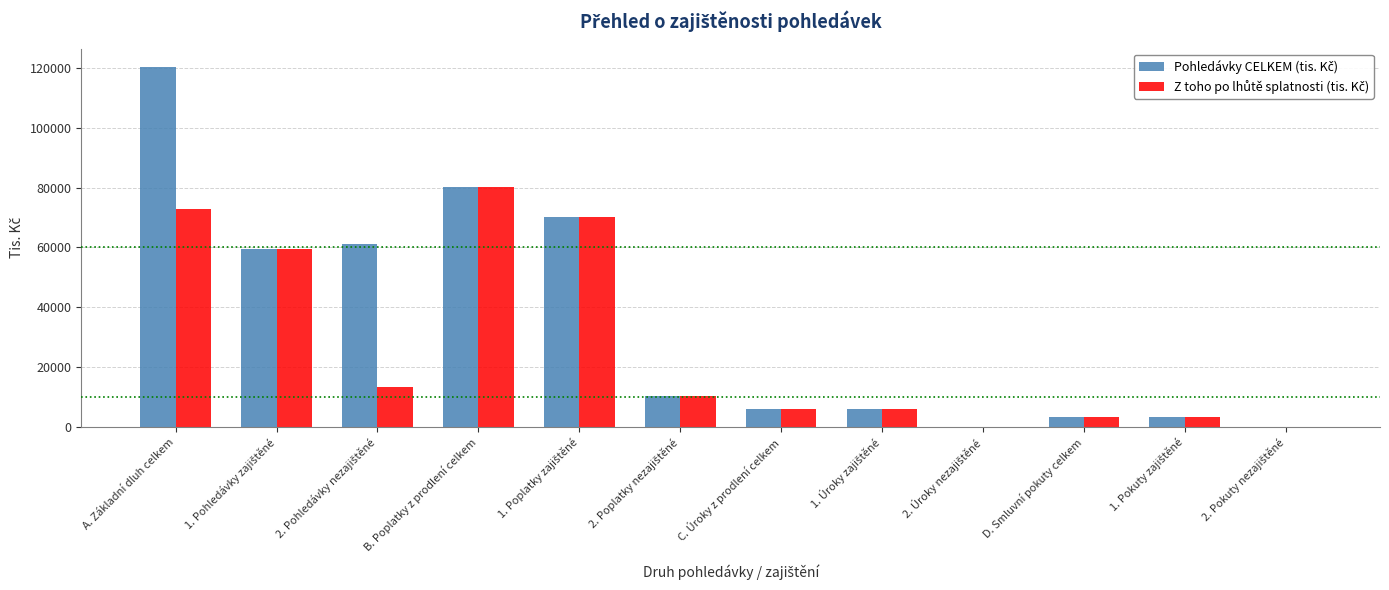

At which category is the sum across all series the highest?

A. Základní dluh celkem